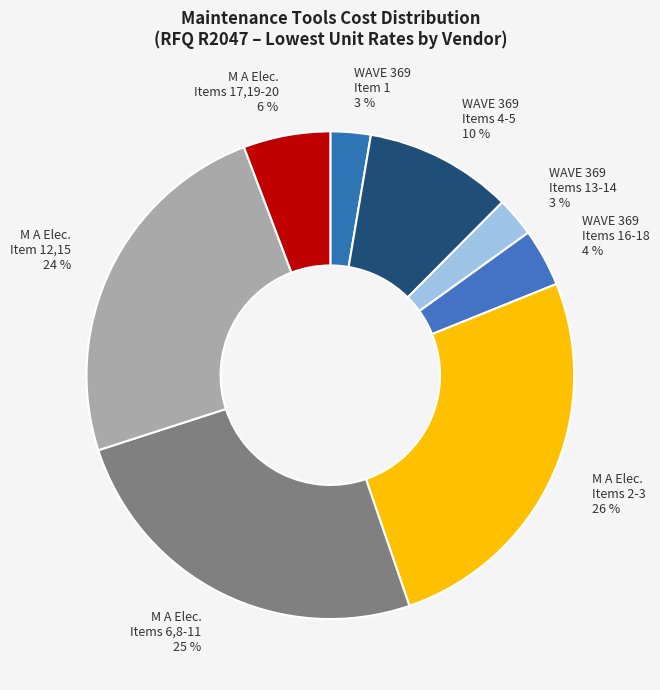

How many slices are in this pie chart?

8